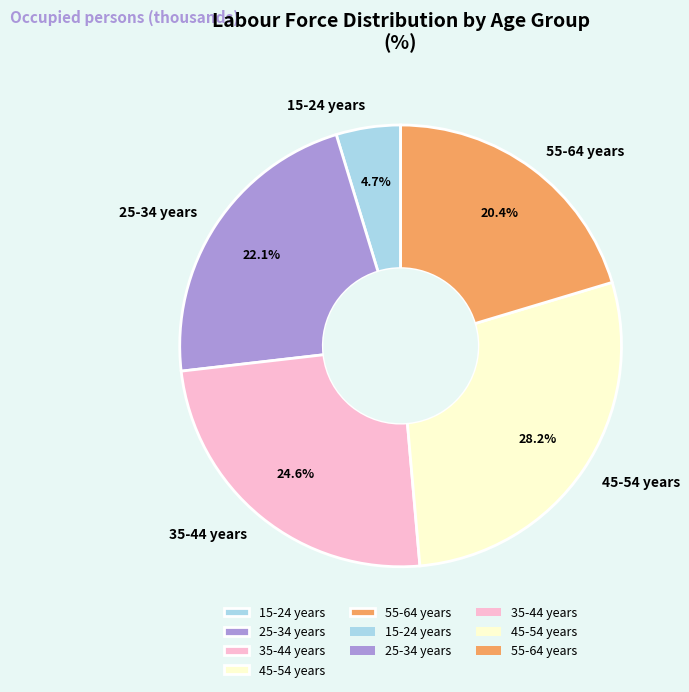

Which has a higher value, 15-24 years or 35-44 years?

35-44 years